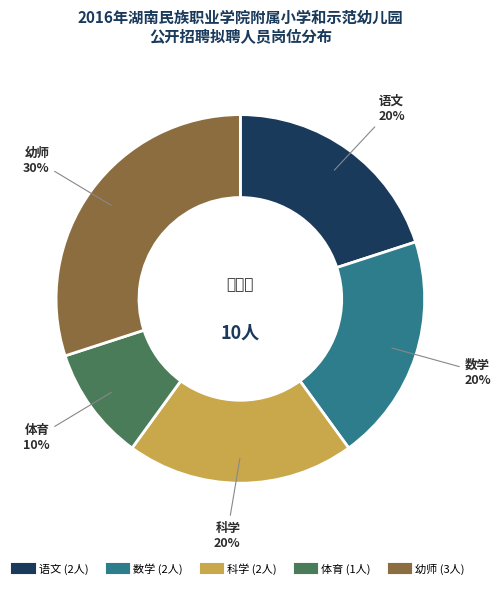

To the nearest percent, what is the average slice percentage?

20%